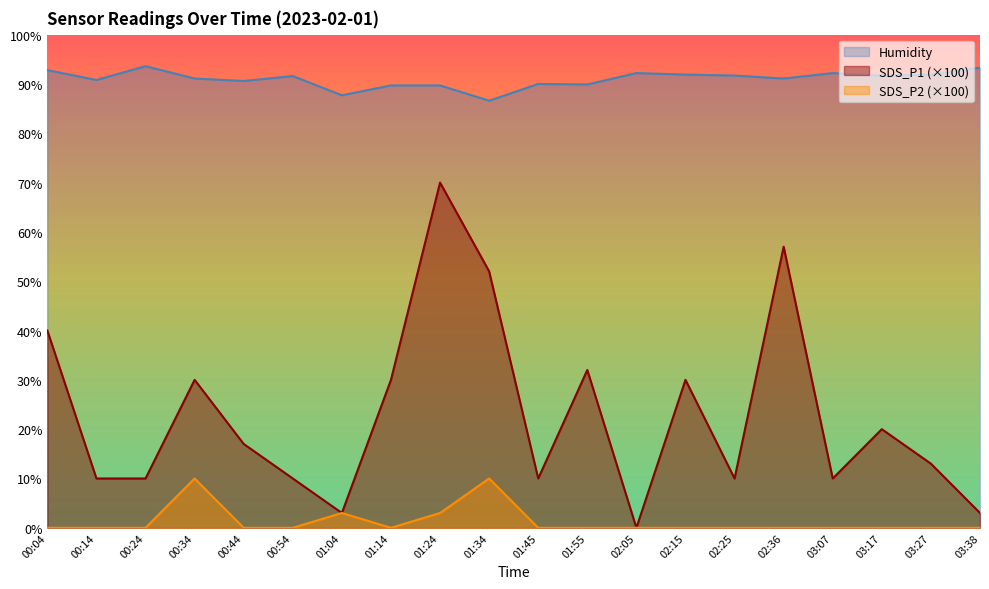

True or false: Humidity and SDS_P1 cross at least once.

False